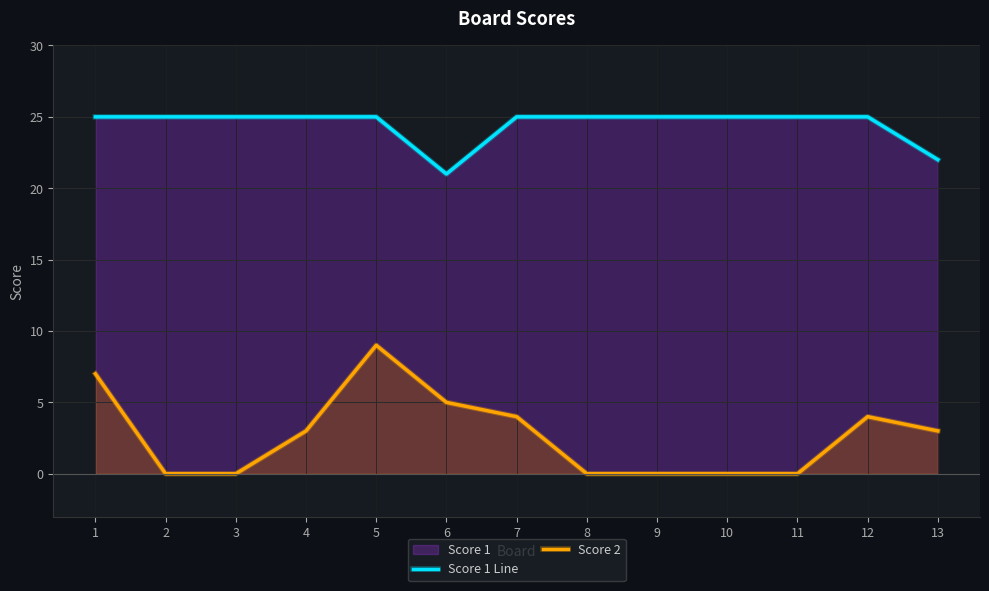

What is the total value across all series at 3?

25